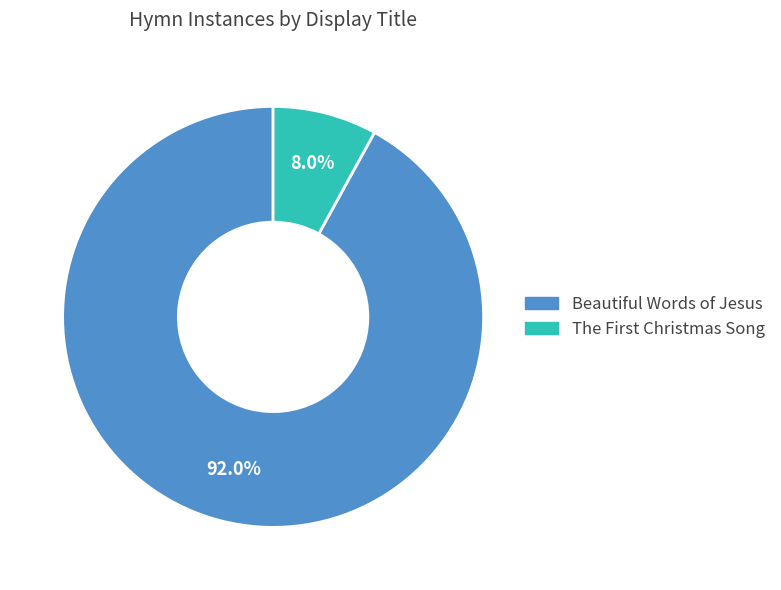

What is the majority slice?

Beautiful Words of Jesus